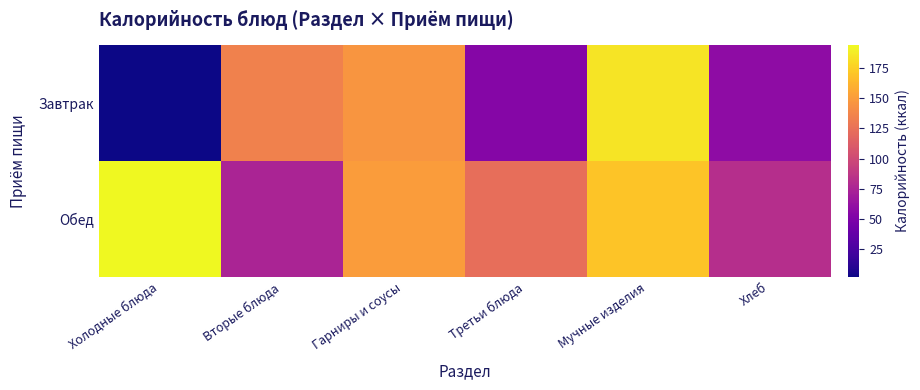

Which series has the largest range (max minus min)?

Завтрак